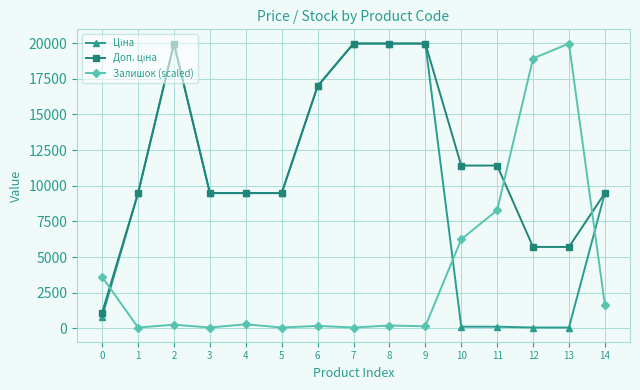

What is the difference between the maximum and minimum values in the Залишок (scaled) series?

19907.1